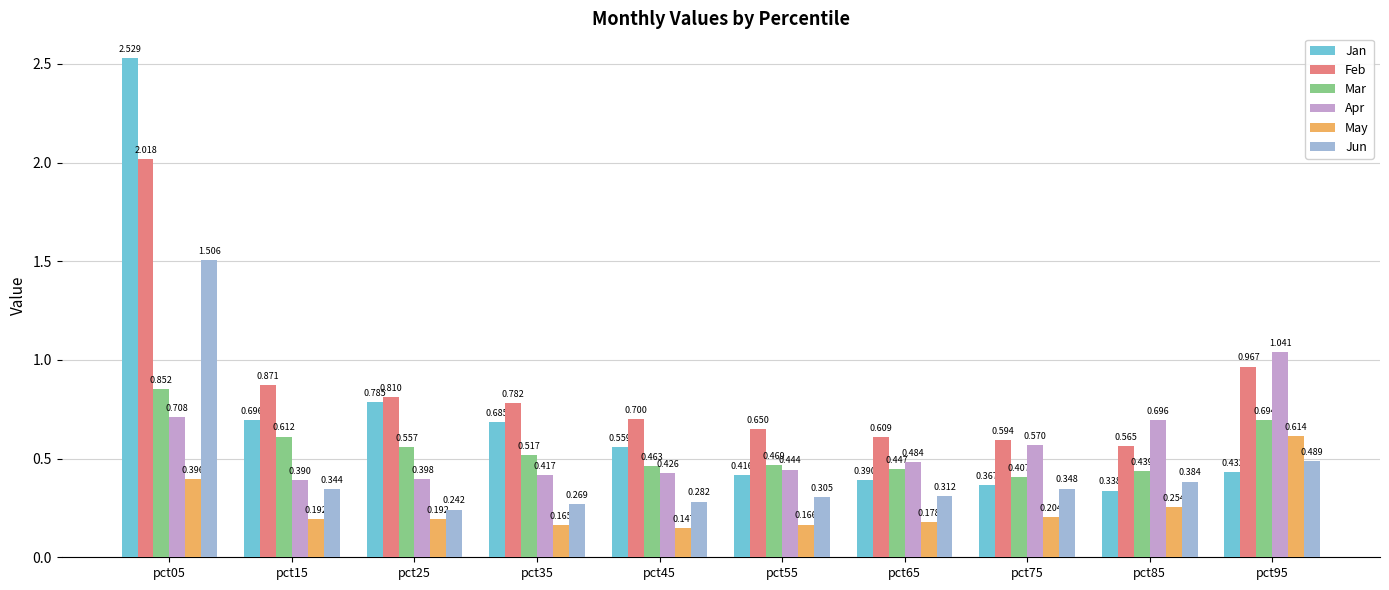

How many categories are shown in the chart?

10